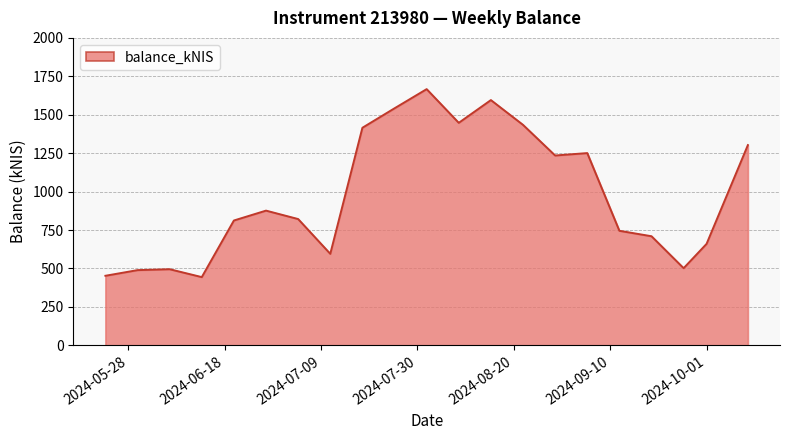

What is the difference between the maximum and minimum values?

1222.9